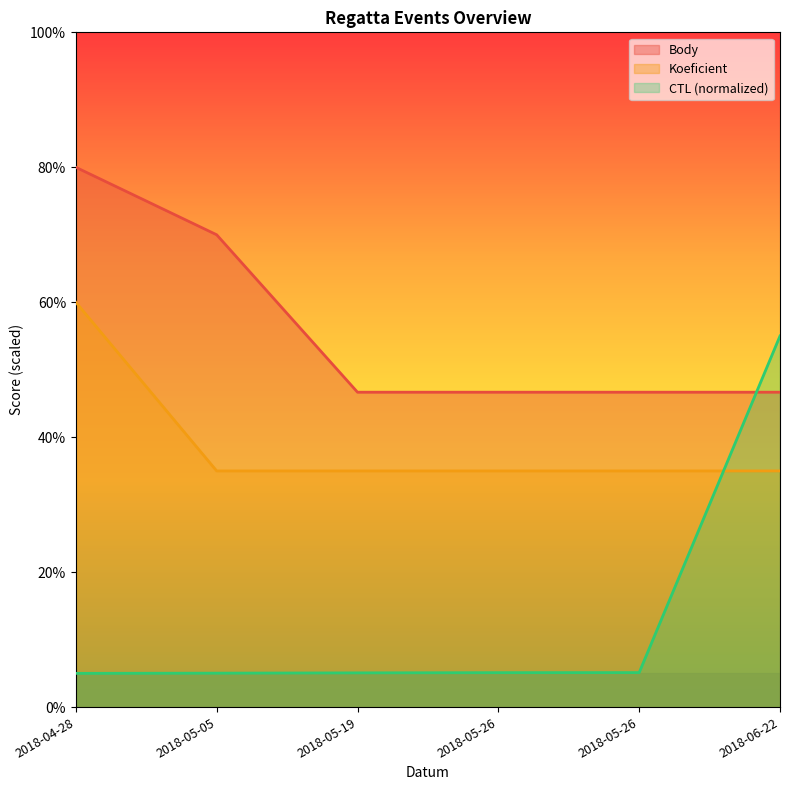

Reading right to left, list all the values displayed in this chart.

CTL: 2018-06-22=55.0	2018-05-26=5.1	2018-05-26=5.1	2018-05-19=5.1	2018-05-05=5.0	2018-04-28=5.0
Body: 2018-06-22=46.7	2018-05-26=46.7	2018-05-26=46.7	2018-05-19=46.7	2018-05-05=70.0	2018-04-28=80.0
Koeficient: 2018-06-22=35.0	2018-05-26=35.0	2018-05-26=35.0	2018-05-19=35.0	2018-05-05=35.0	2018-04-28=60.0